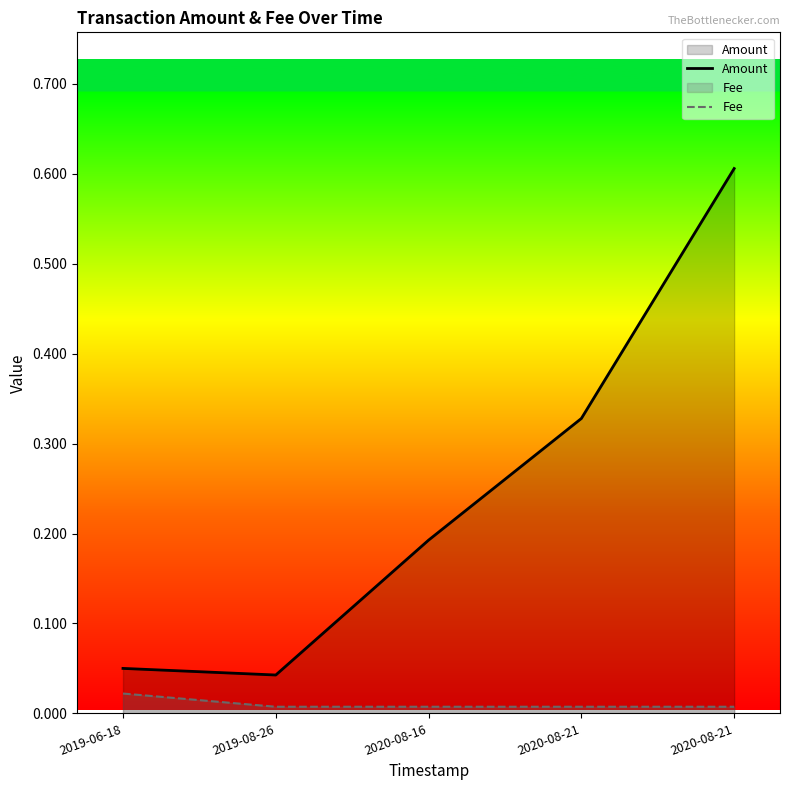

Reading left to right, transcribe all the data shown in this chart.

Amount: 2019-06-18=0.1	2019-08-26=0.0	2020-08-16=0.2	2020-08-21=0.3	2020-08-21=0.6
Fee: 2019-06-18=0.0	2019-08-26=0.0	2020-08-16=0.0	2020-08-21=0.0	2020-08-21=0.0